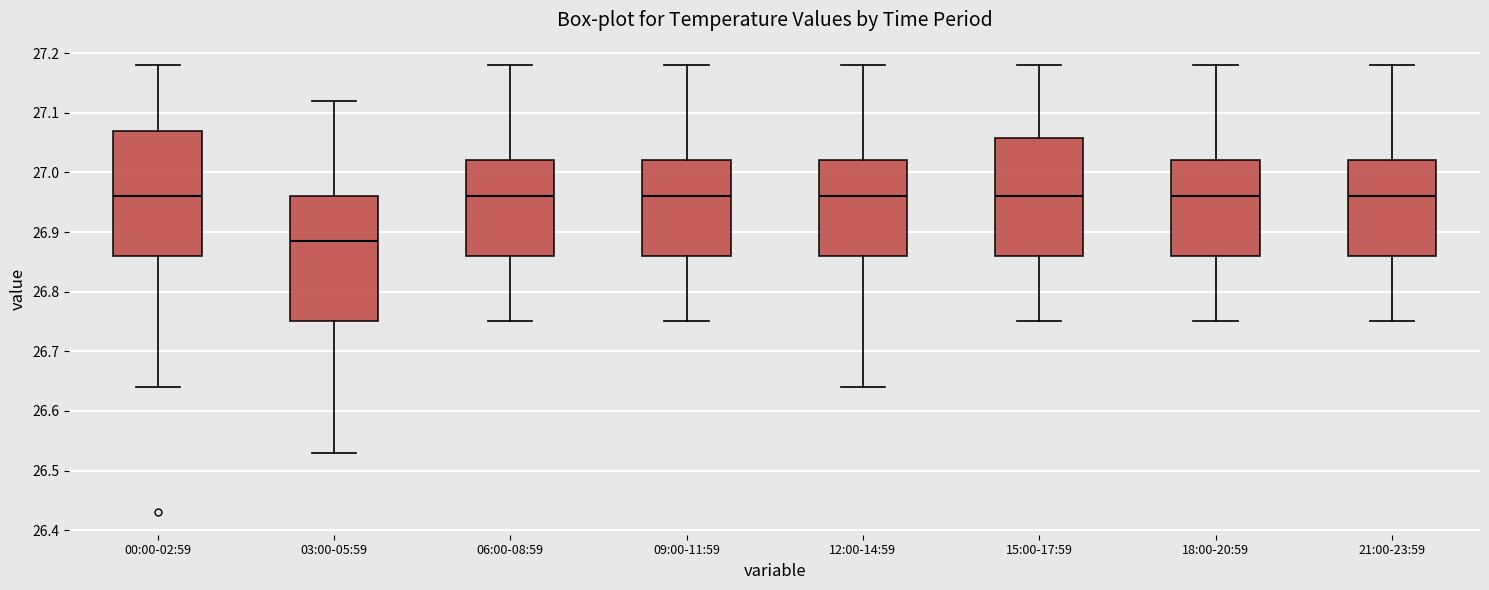

Reading left to right, transcribe this box plot: for each box, give where its median line is, the range the box spans, and where its two whiskers end, as read against the y-axis. The values are not printed on the chart, so give them approximately, as read against the axis.

00:00-02:59: median 26.96, box 26.86 to 27.07, whiskers 26.64 to 27.18
03:00-05:59: median 26.89, box 26.75 to 26.96, whiskers 26.53 to 27.12
06:00-08:59: median 26.96, box 26.86 to 27.02, whiskers 26.75 to 27.18
09:00-11:59: median 26.96, box 26.86 to 27.02, whiskers 26.75 to 27.18
12:00-14:59: median 26.96, box 26.86 to 27.02, whiskers 26.64 to 27.18
15:00-17:59: median 26.96, box 26.86 to 27.06, whiskers 26.75 to 27.18
18:00-20:59: median 26.96, box 26.86 to 27.02, whiskers 26.75 to 27.18
21:00-23:59: median 26.96, box 26.86 to 27.02, whiskers 26.75 to 27.18